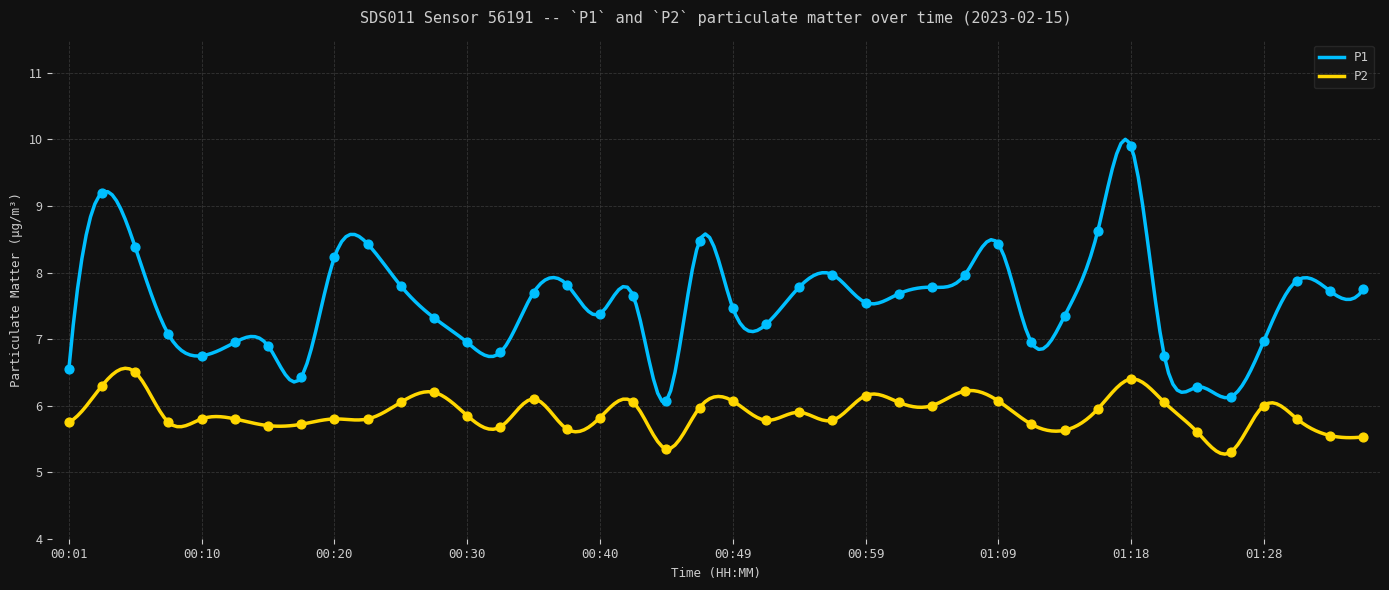

Which series contains the lowest Y value?

P2